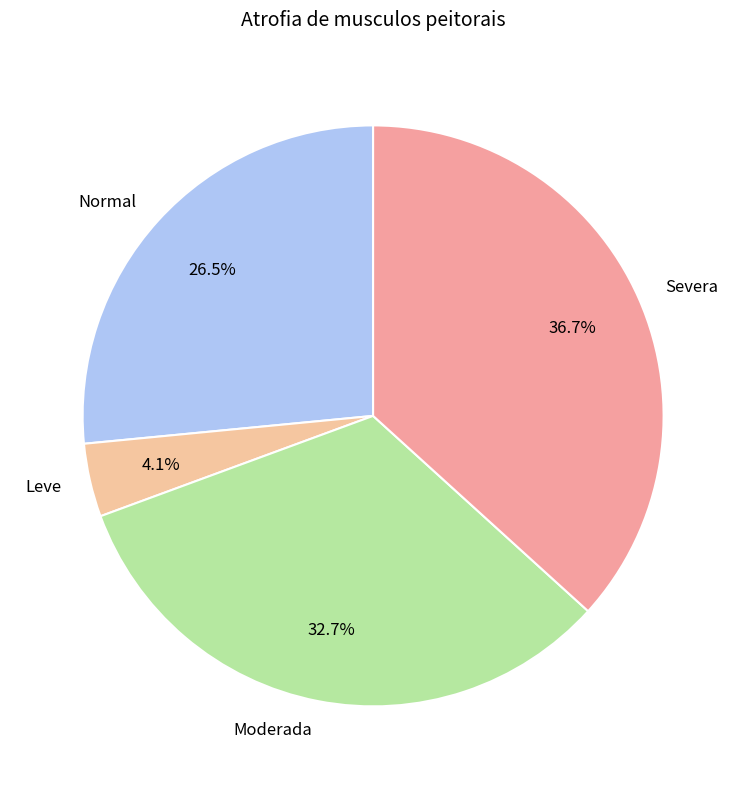

Is there a majority slice in this chart?

No